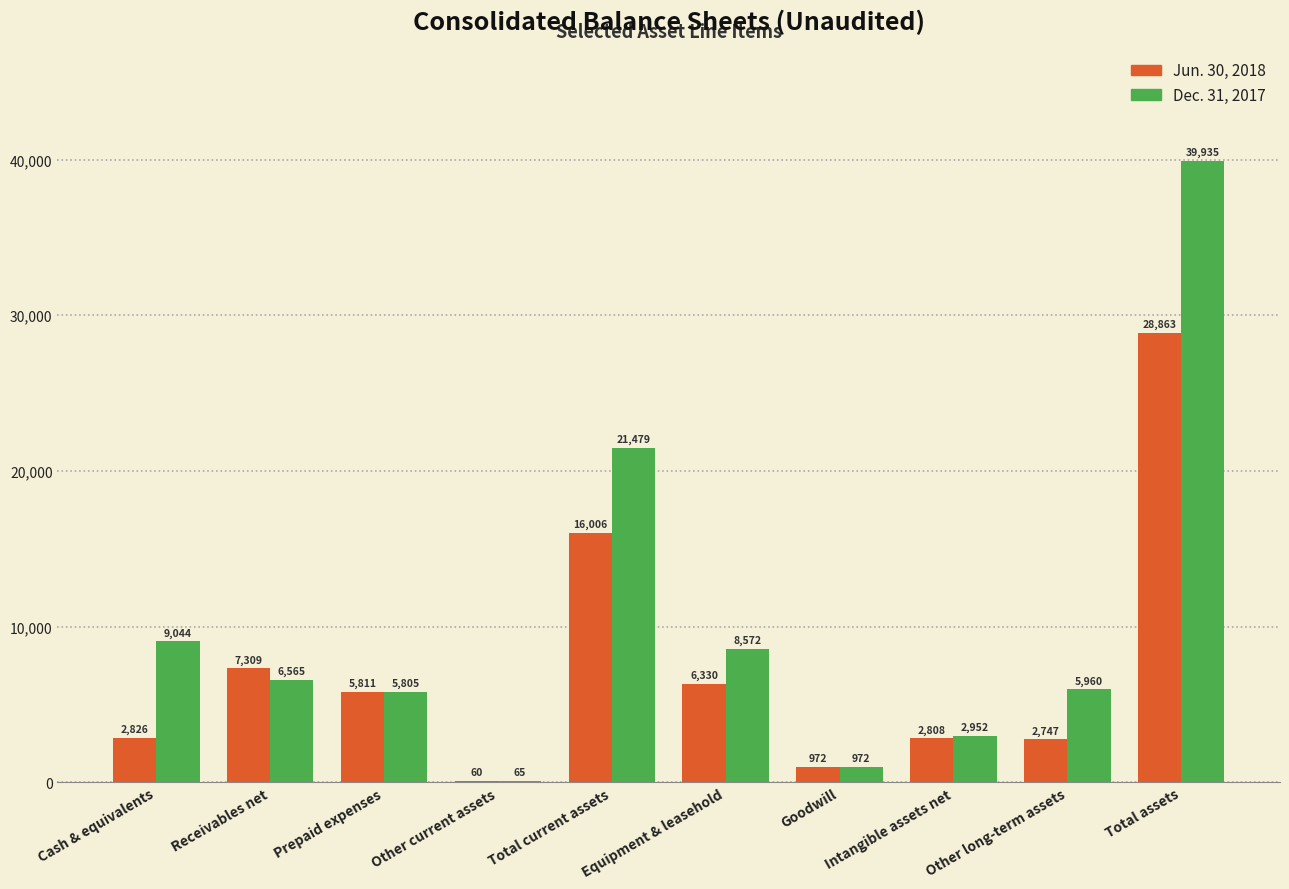

Reading left to right, list all the values displayed in this chart.

Jun. 30, 2018: Cash & equivalents=2826	Receivables net=7309	Prepaid expenses=5811	Other current assets=60	Total current assets=16006	Equipment & leasehold=6330	Goodwill=972	Intangible assets net=2808	Other long-term assets=2747	Total assets=28863
Dec. 31, 2017: Cash & equivalents=9044	Receivables net=6565	Prepaid expenses=5805	Other current assets=65	Total current assets=21479	Equipment & leasehold=8572	Goodwill=972	Intangible assets net=2952	Other long-term assets=5960	Total assets=39935